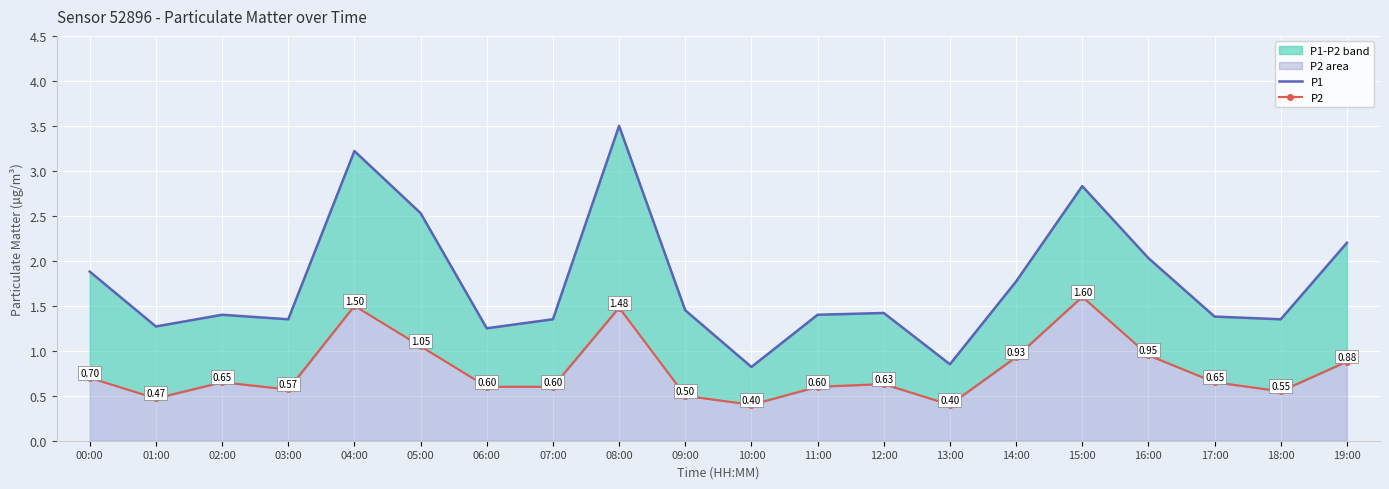

What is the difference between the maximum and second lowest values in the P2 series?

1.2